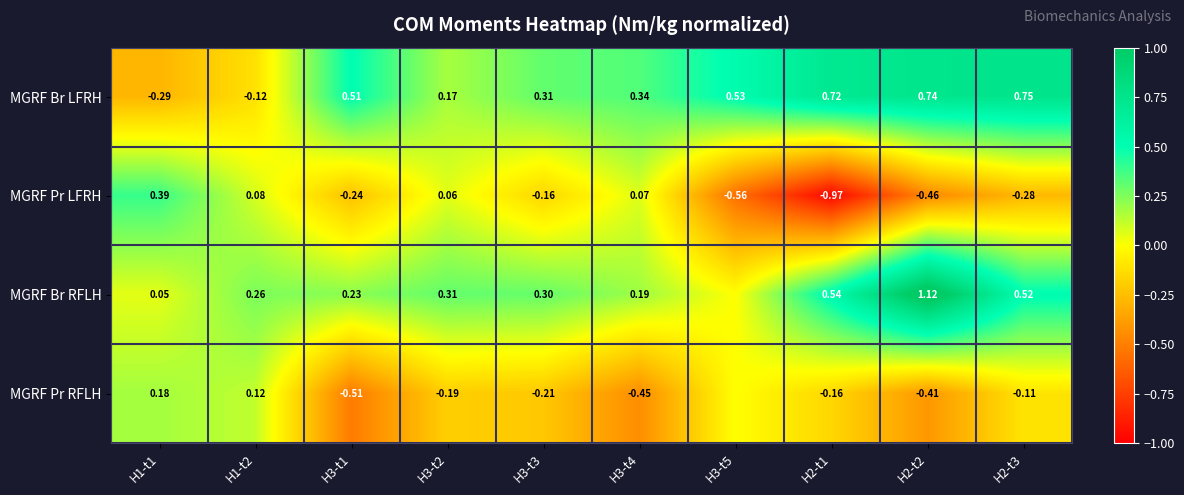

Where is MGRF Pr LFRH nearest to the value 0?

H3-t2